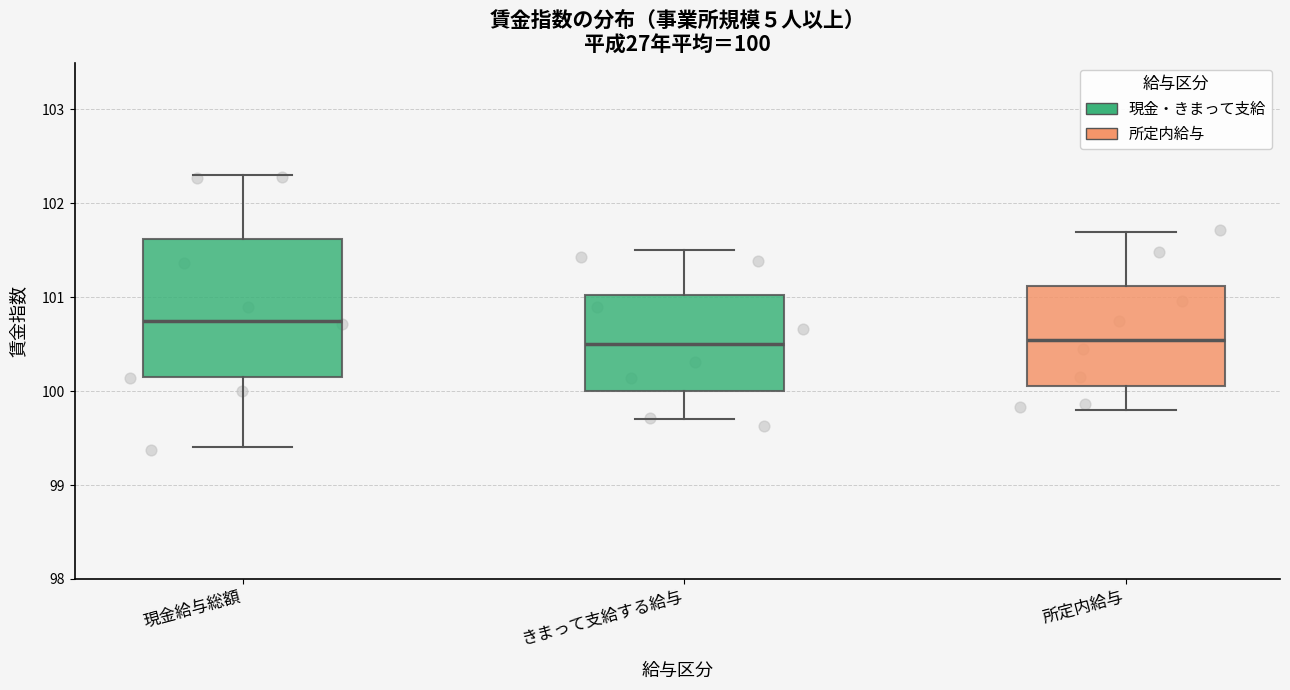

Which box is the tallest, from its lower edge to its upper edge?

現金給与総額